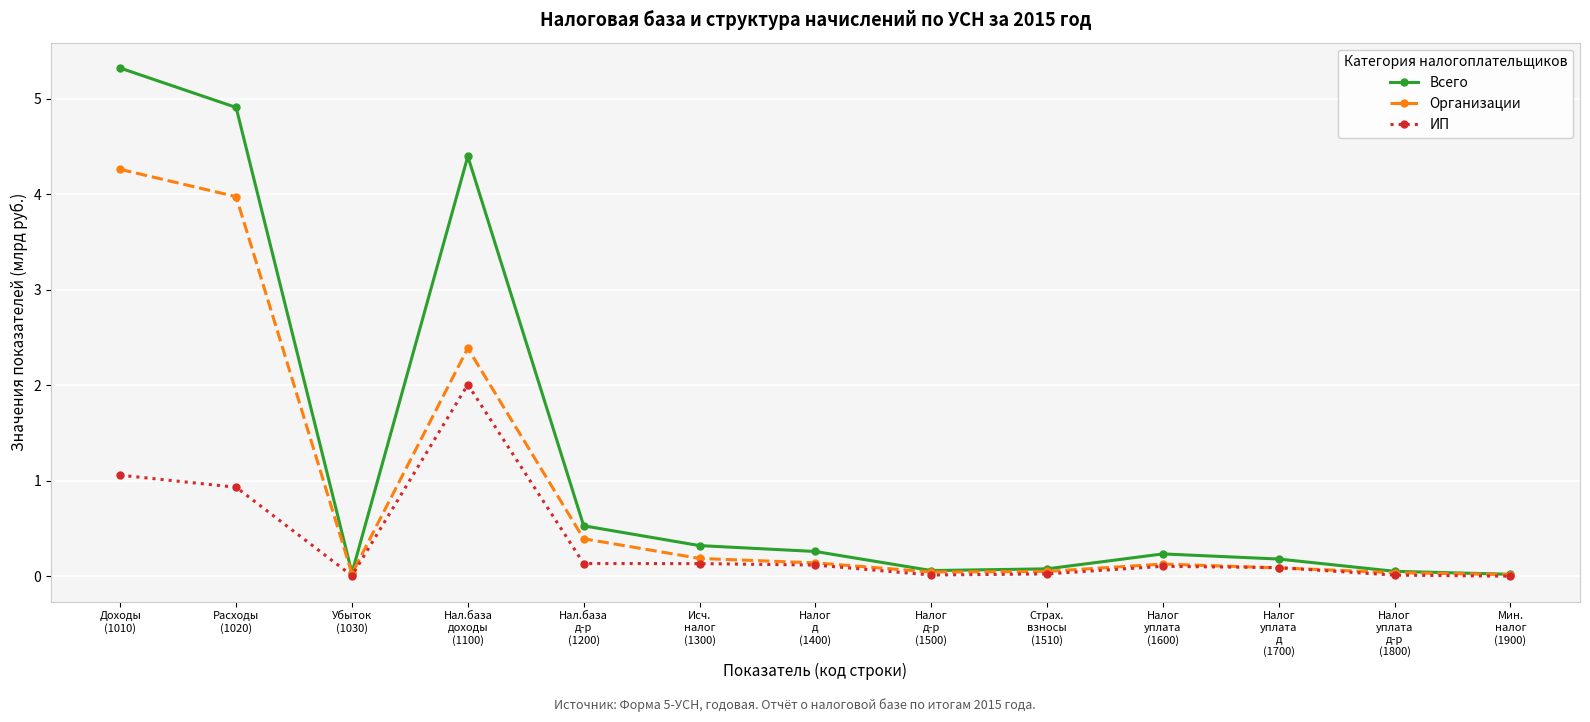

The value of Организации at Налог
д-р
(1500) is 0.0. True or false?

True